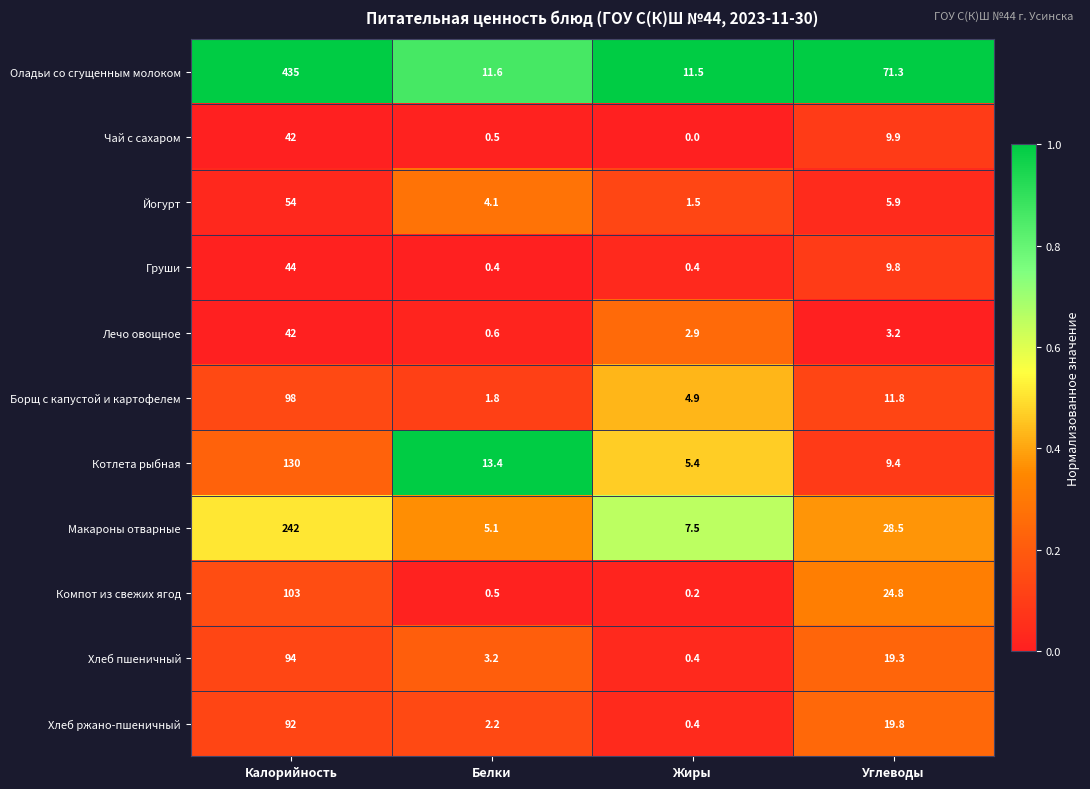

Is it true that Котлета рыбная equals 130.0 at Калорийность?

True